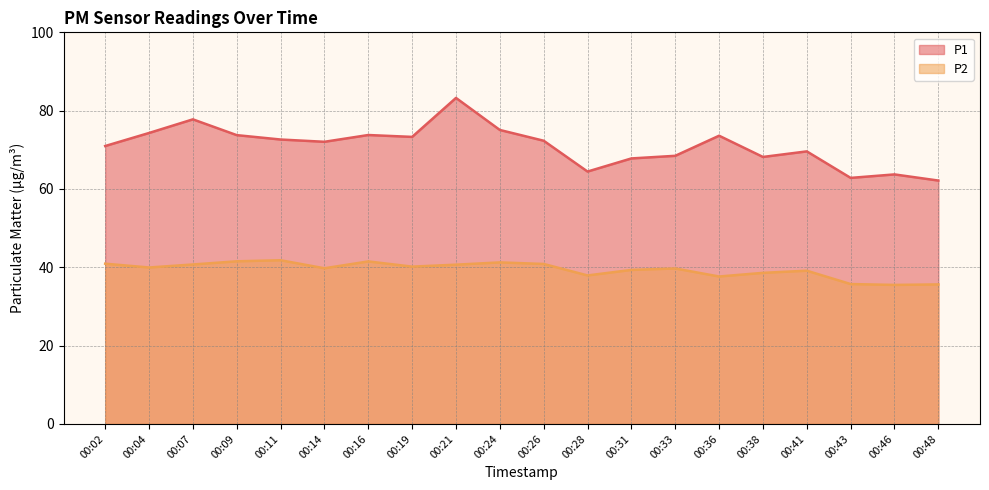

True or false: P1 has more than 1 interior local peaks.

True